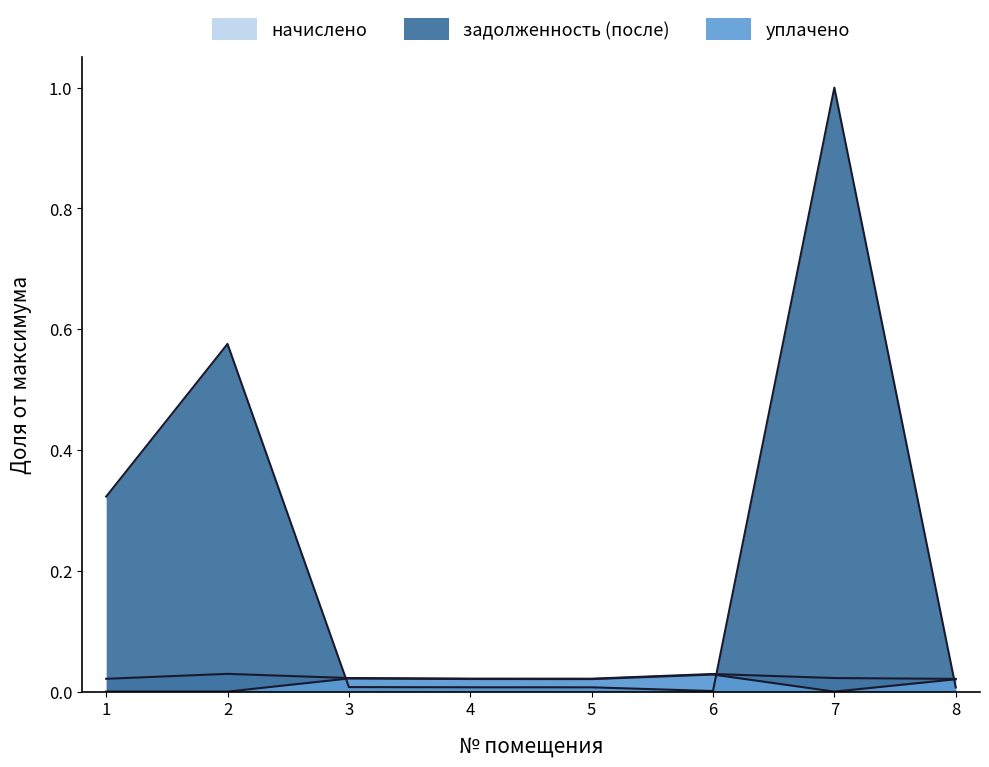

Count the number of categories in the chart.

8